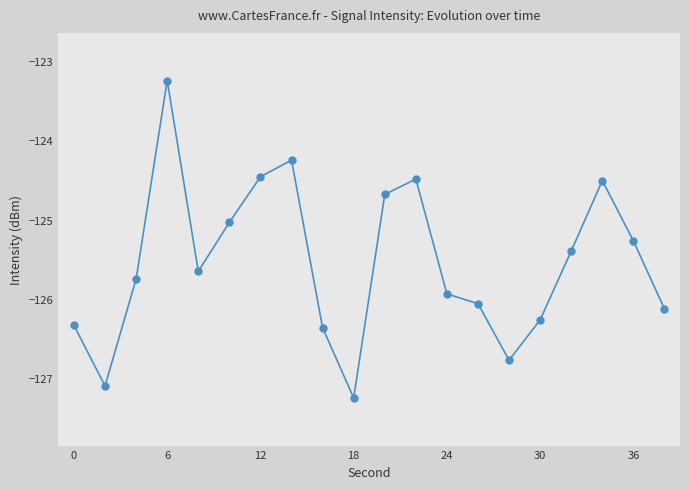

How many interior local peaks (higher than both neighbors) does the data have?

4